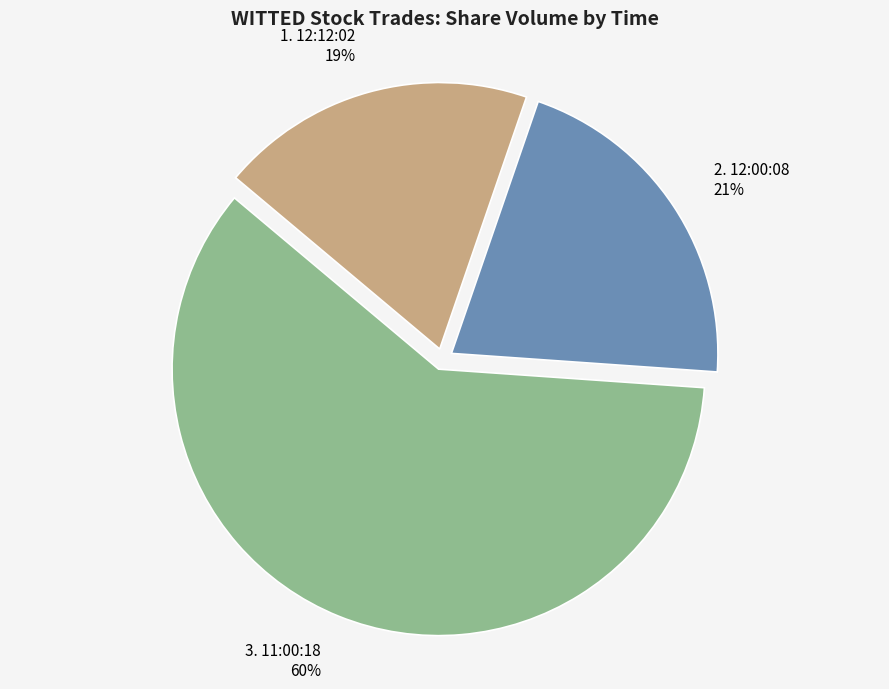

Is the sum of 1. 12:12:02 19% and 2. 12:00:08 21% greater than half?

No